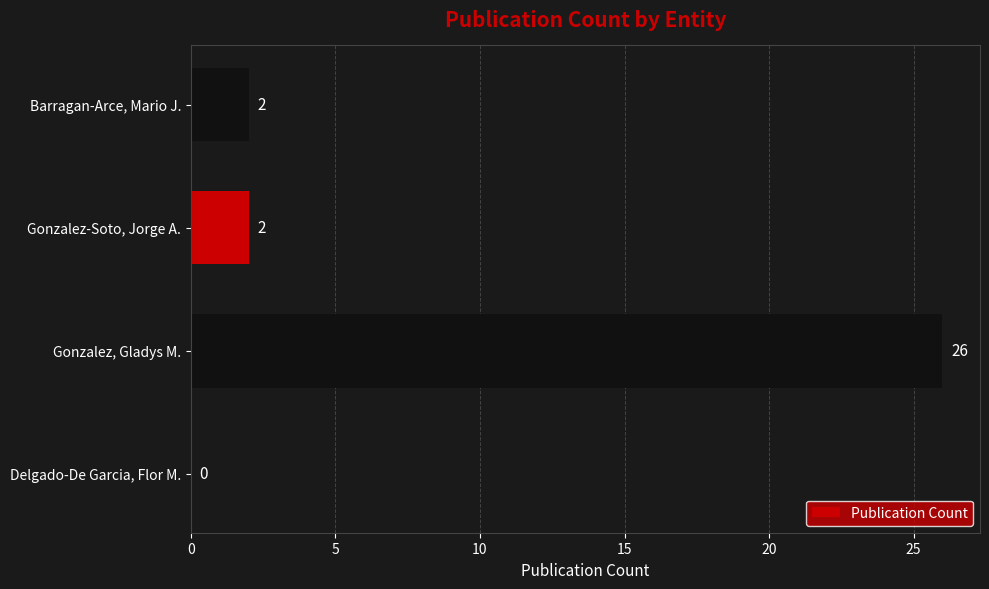

Which category has the highest value across all series?

Gonzalez, Gladys M.